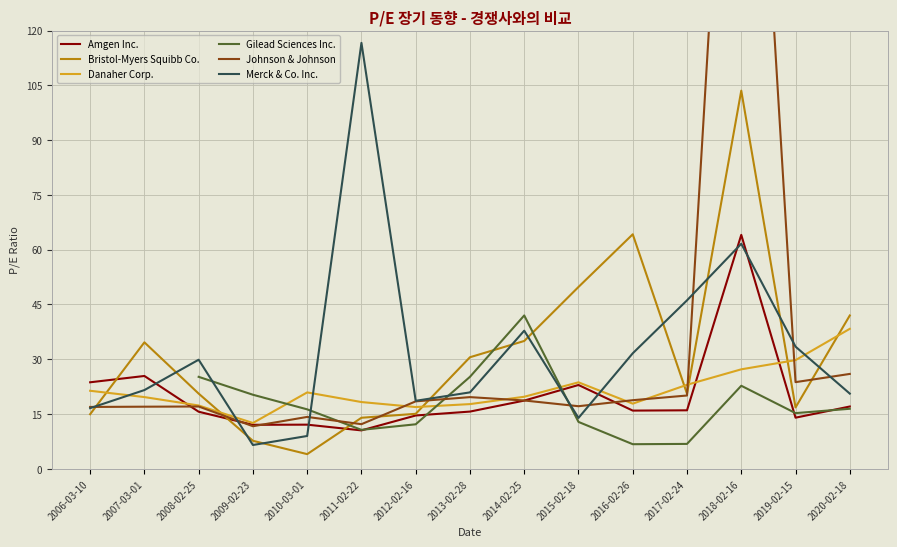

At which category does Johnson & Johnson reach its first local peak?

2008-02-25